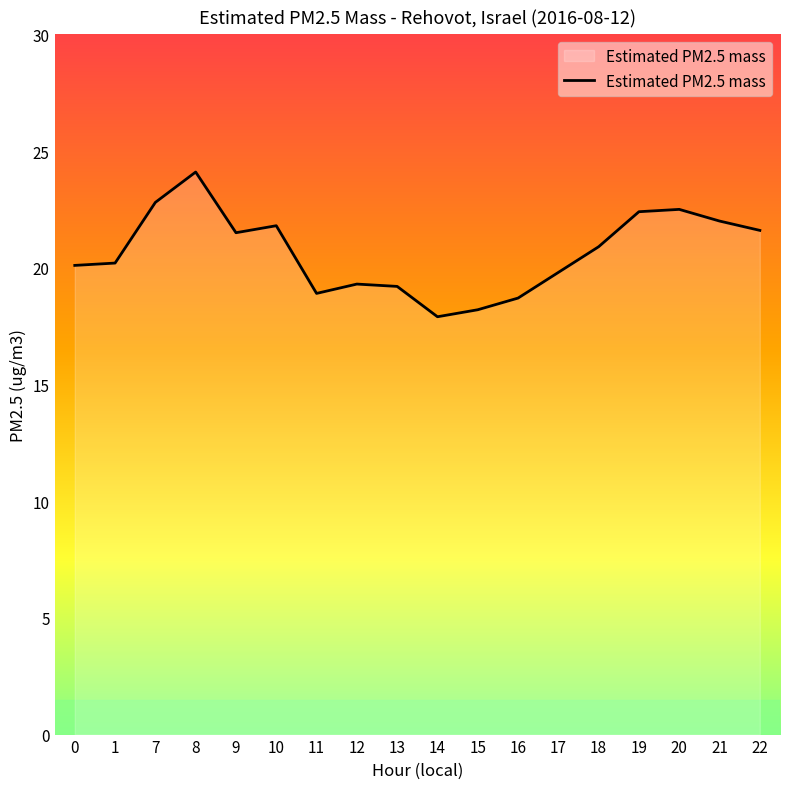

True or false: the data shows 19.8 at 17.

True